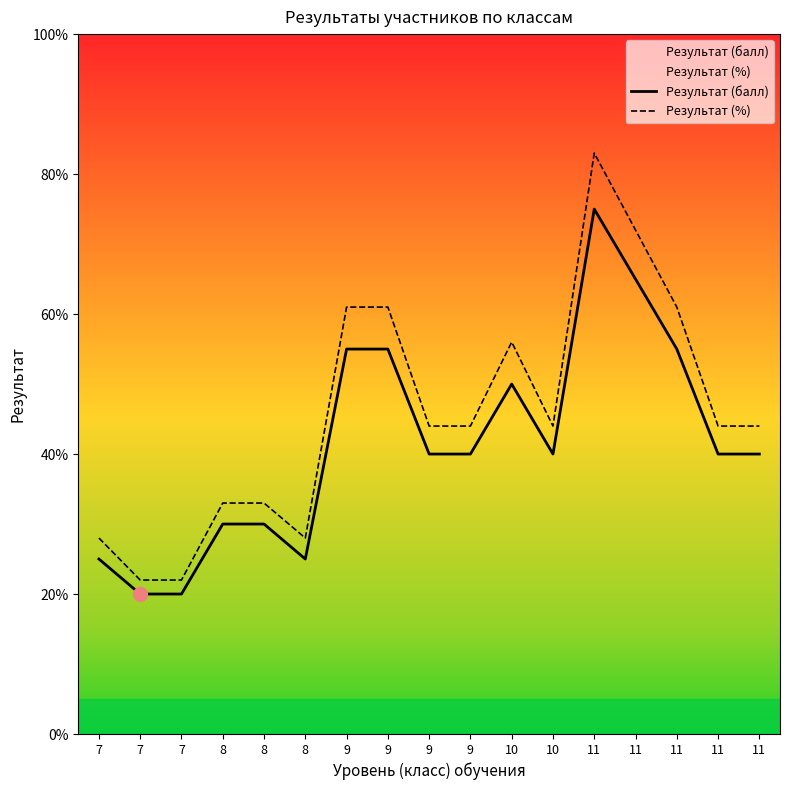

Between 9 and 10, which series saw the biggest shift?

Результат (%)